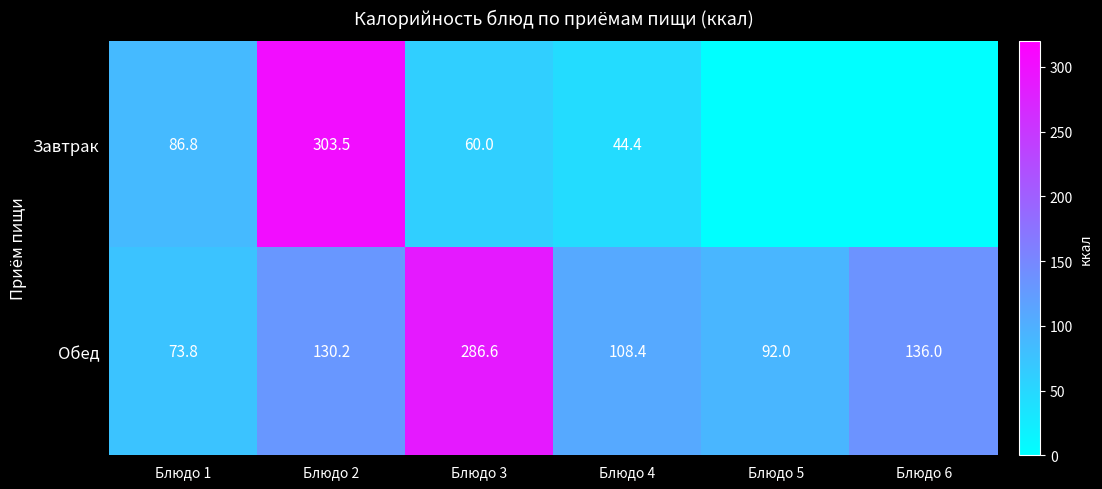

True or false: Завтрак has a value of 83.1 at Блюдо 3.

False